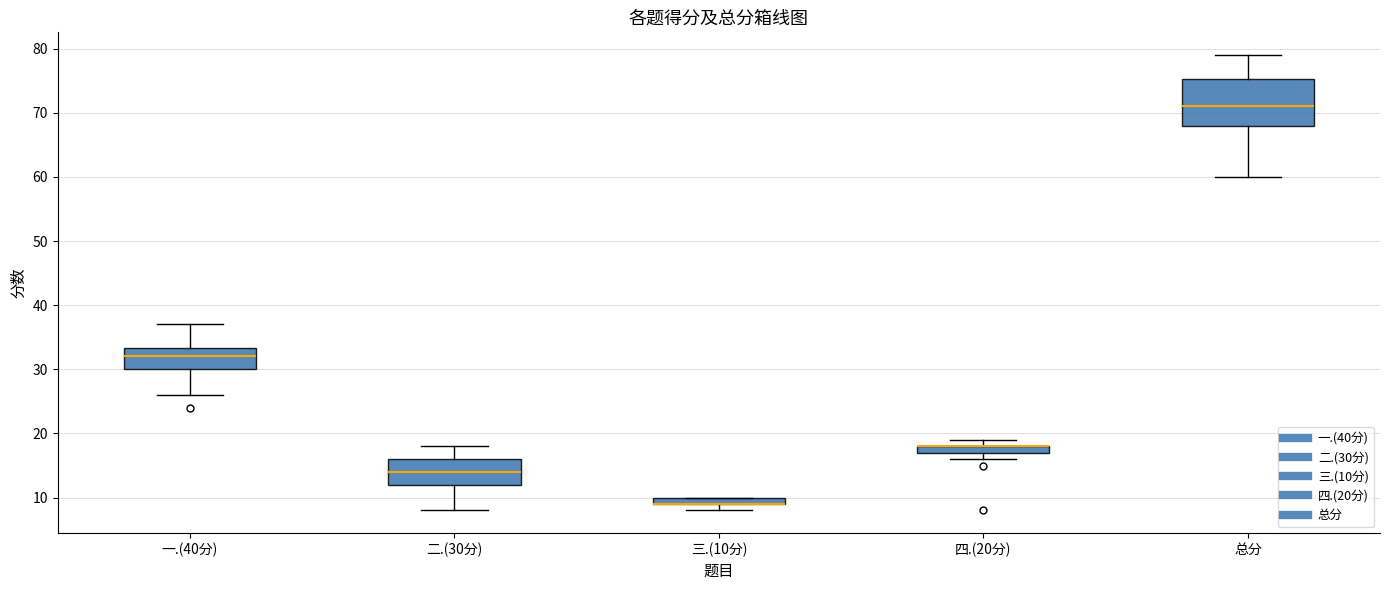

Where is the upper edge of the box for 四.(20分) on the y-axis? The values are not printed on the chart, so give them approximately, as read against the axis.

18